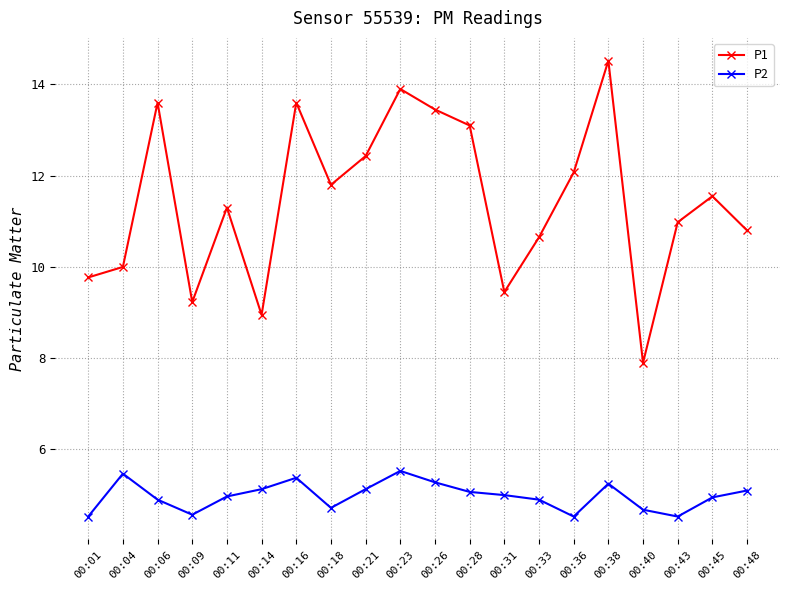

The P1 series shows 20.3 at 00:11. True or false?

False